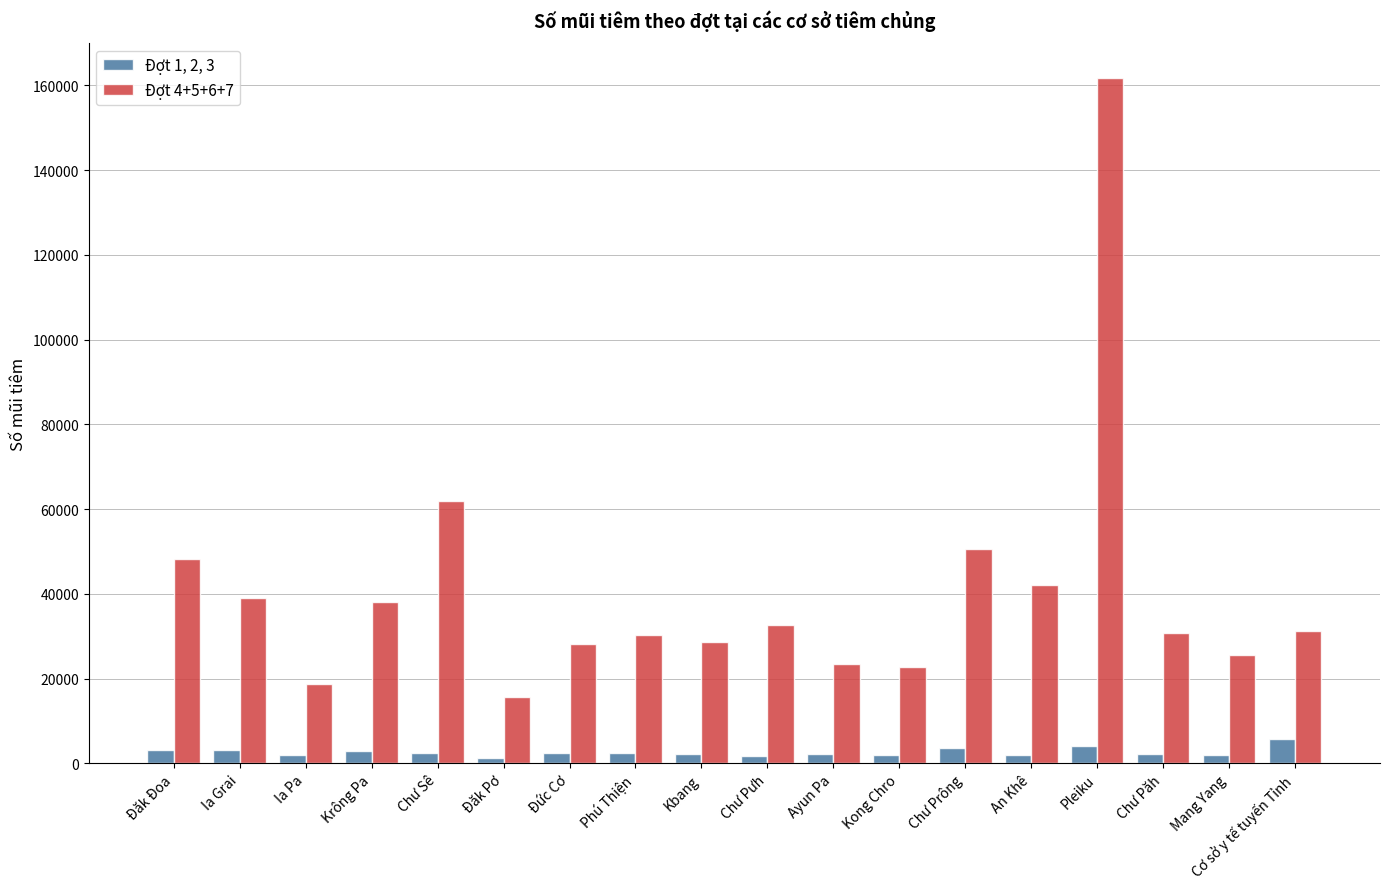

What is the average value of the Đợt 4+5+6+7 series?

40552